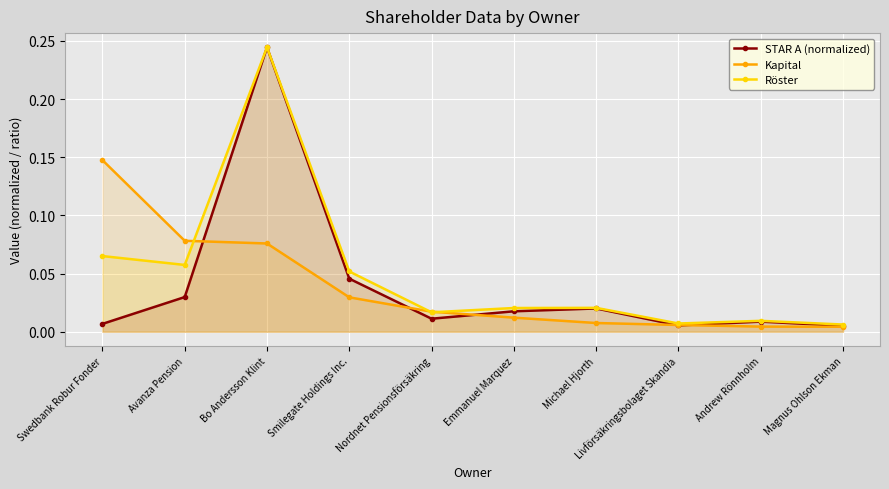

Reading left to right, what are all the values shown in this chart?

STAR A (normalized): 0.0	0.0	0.2	0.0	0.0	0.0	0.0	0.0	0.0	0.0
Kapital: 0.1	0.1	0.1	0.0	0.0	0.0	0.0	0.0	0.0	0.0
Röster: 0.1	0.1	0.2	0.1	0.0	0.0	0.0	0.0	0.0	0.0